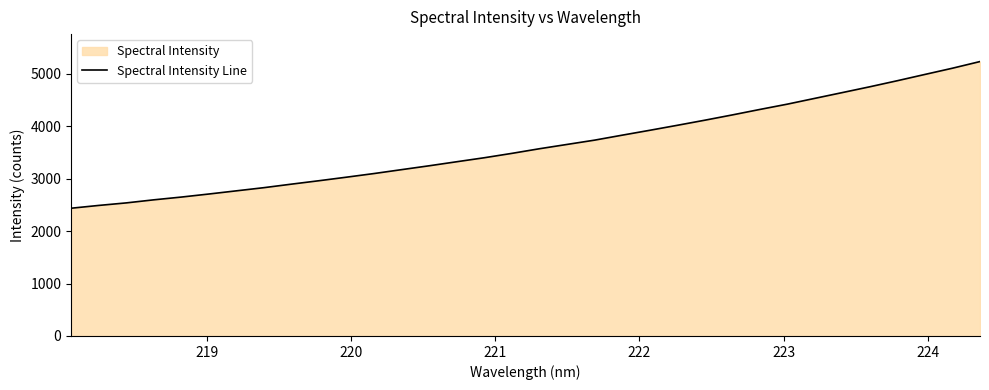

What is the difference between the maximum and minimum values?

2797.3